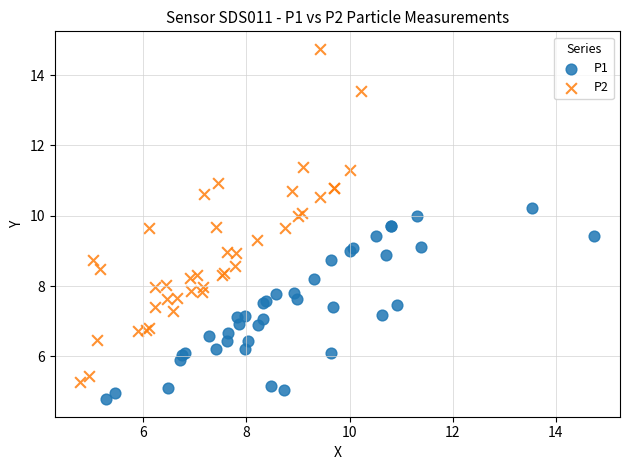

Which series has the largest Y range (max minus min)?

P2